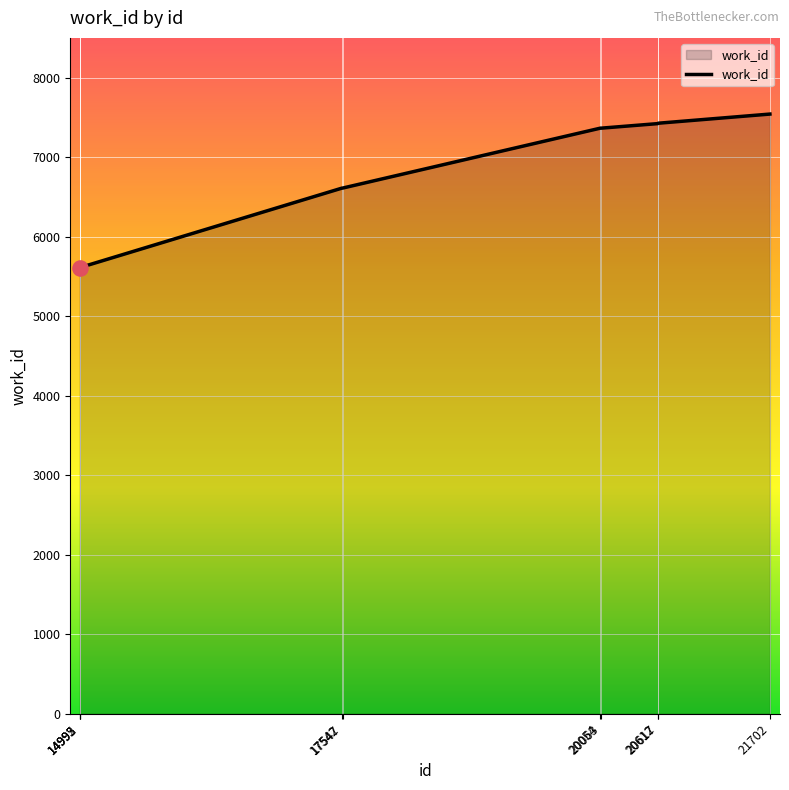

Between 14992 and 20054, which is larger?

20054